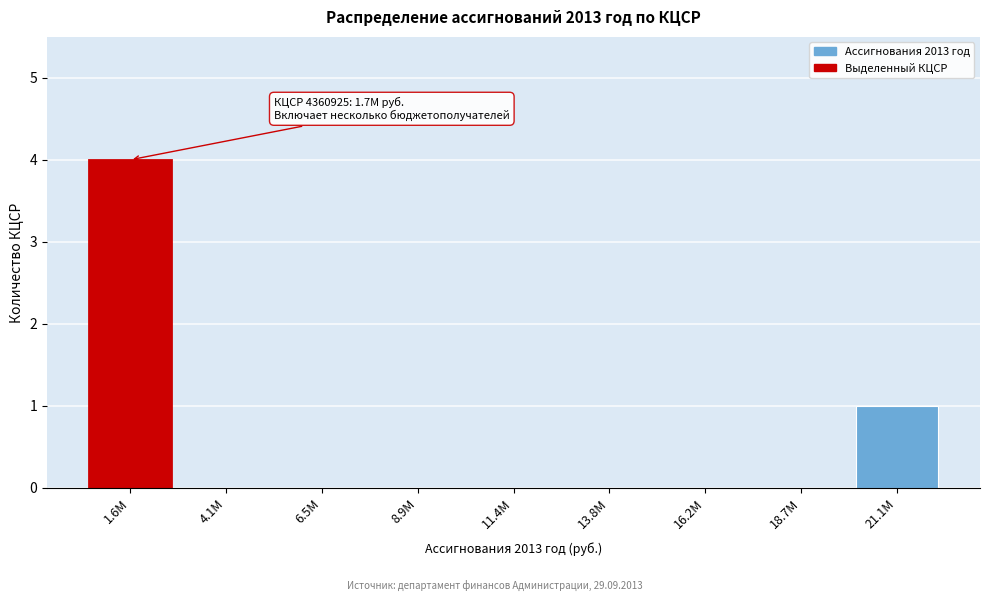

Reading right to left, what are all the values shown in this chart?

21.1M=1	18.7M=0	16.2M=0	13.8M=0	11.4M=0	8.9M=0	6.5M=0	4.1M=0	1.6M=4